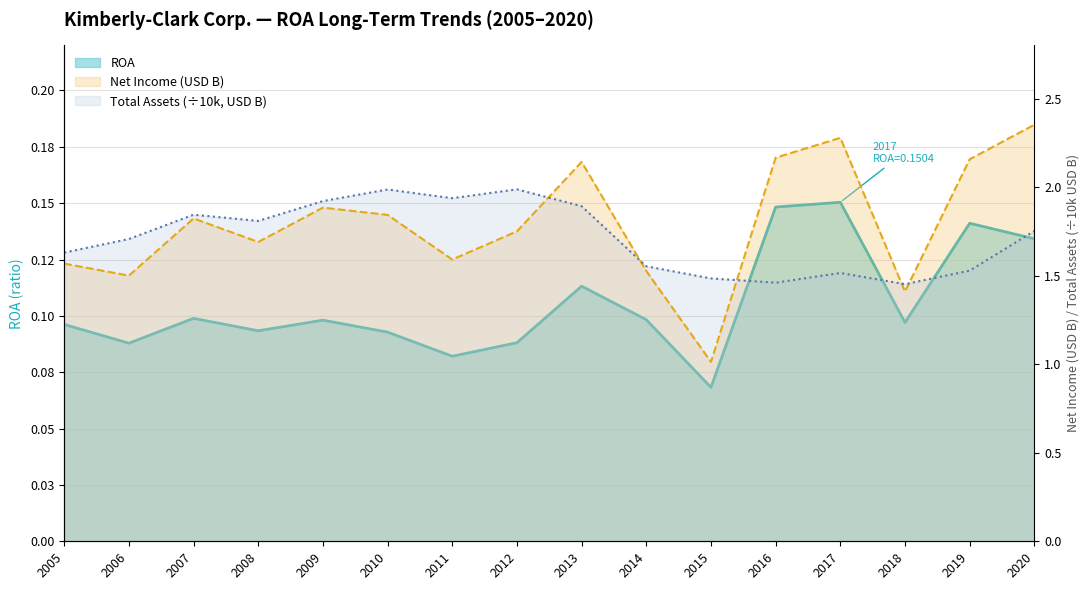

Read the Total assets value at 2016.

1.5